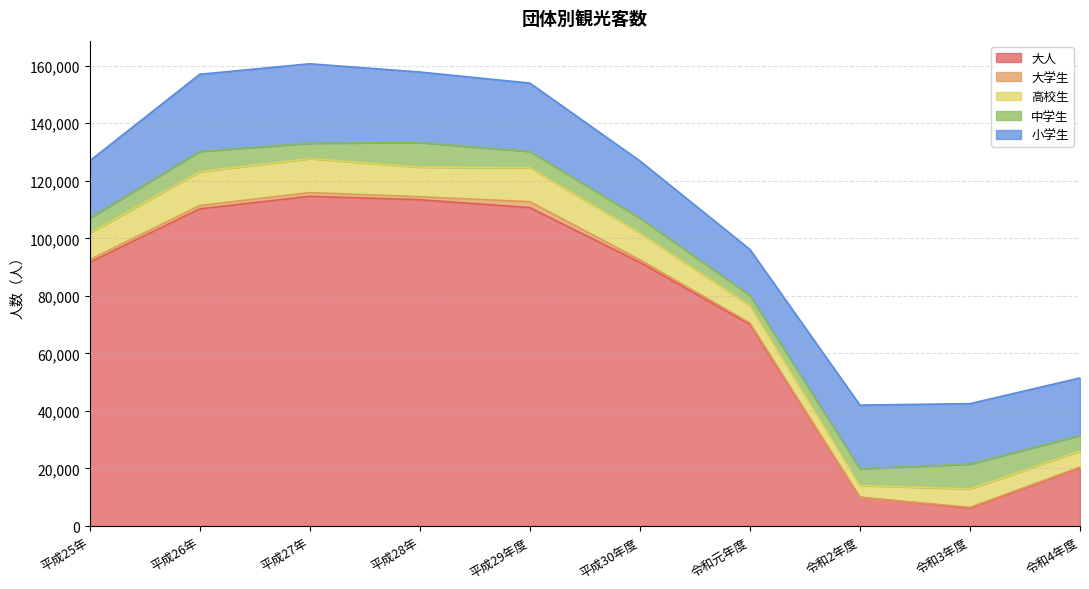

True or false: 大学生 has more than 1 points higher than both neighbors.

True